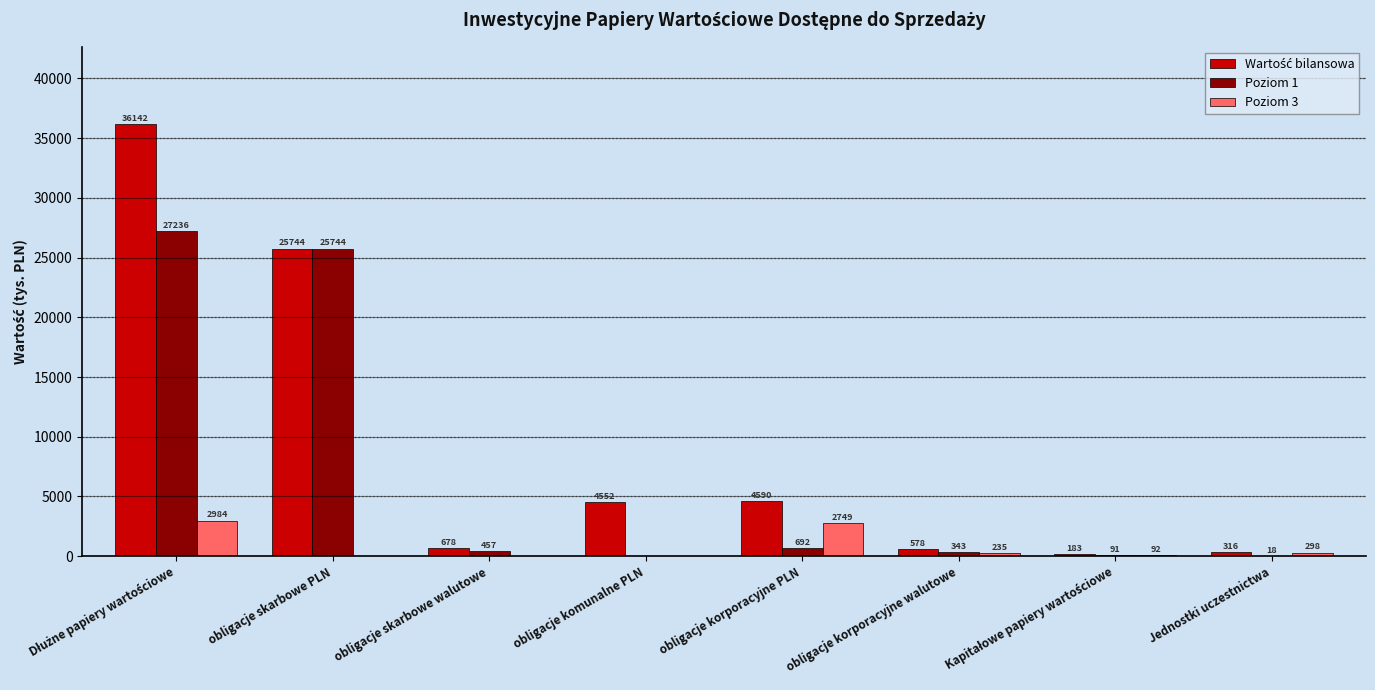

How many groups of bars are there?

8